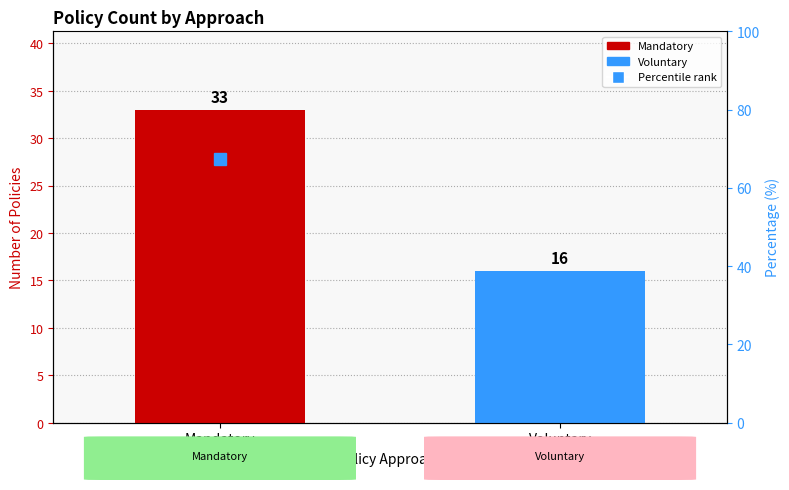

How many data points are above 67?

1